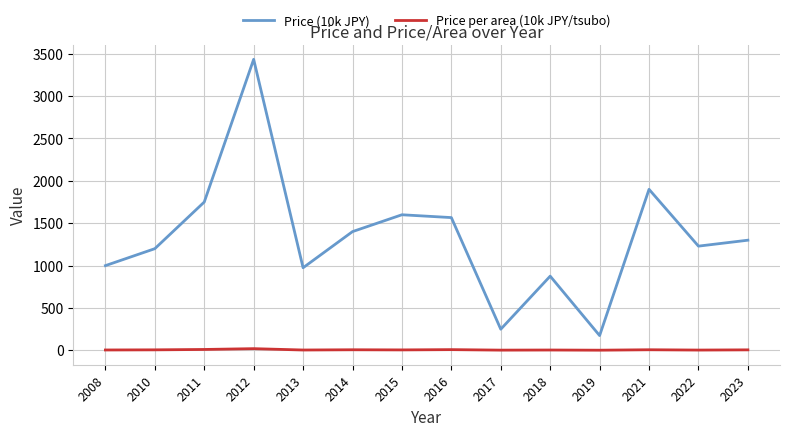

True or false: Price per area (10k JPY/tsubo) and Price (10k JPY) cross at least once.

False